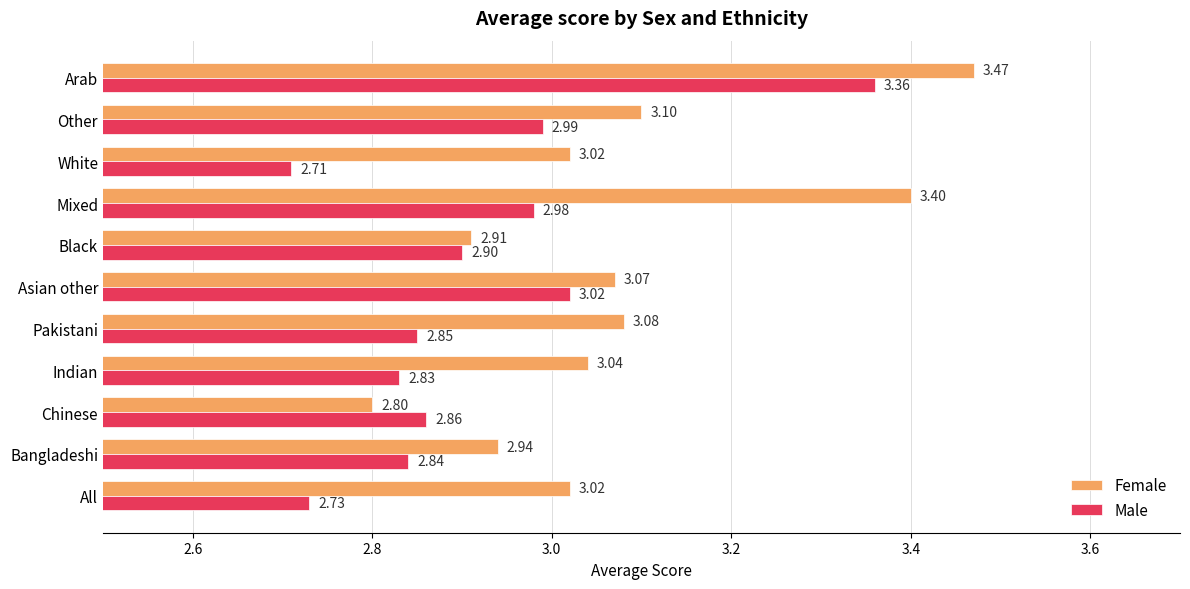

Rank the categories by Male value from lowest to highest.

White, All, Indian, Bangladeshi, Pakistani, Chinese, Black, Mixed, Other, Asian other, Arab